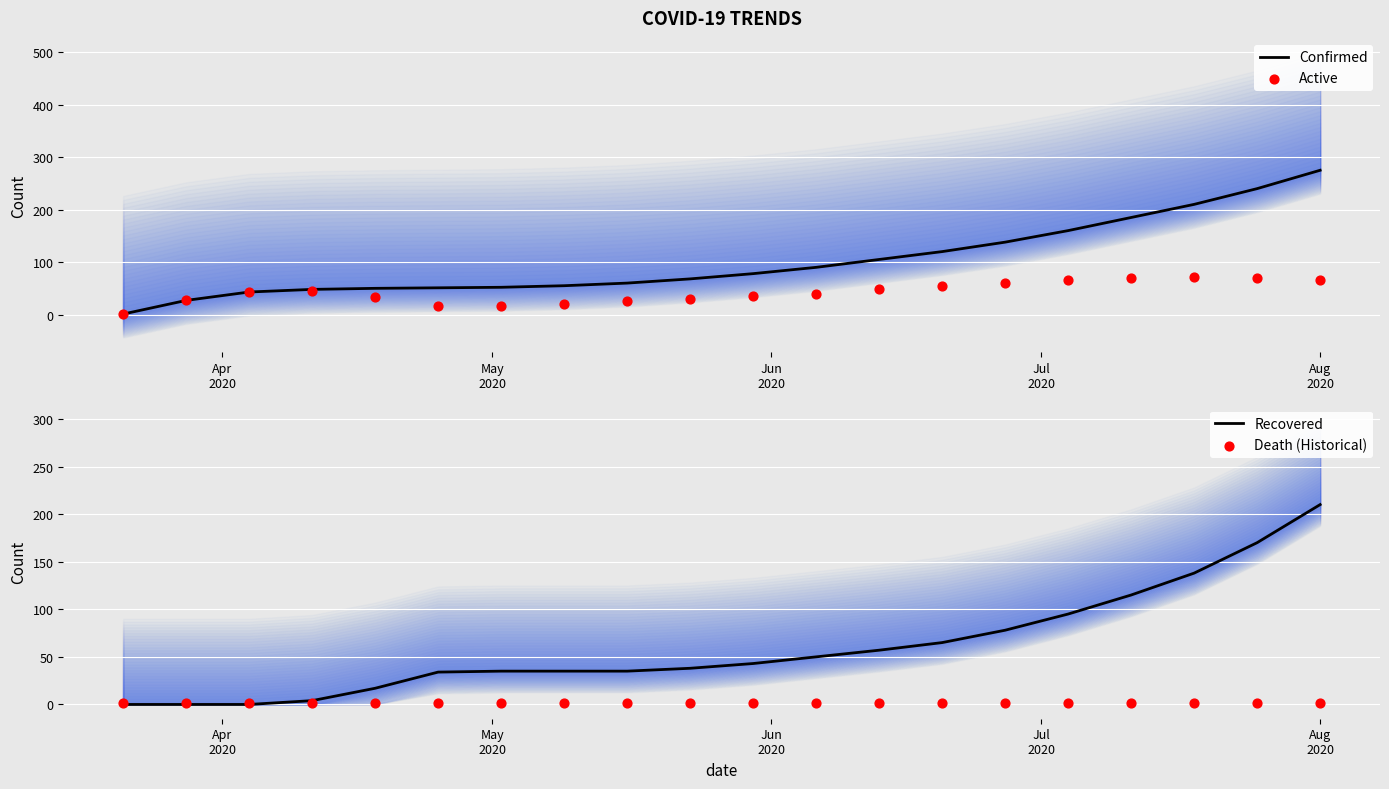

Which series has the largest Y range (max minus min)?

Confirmed